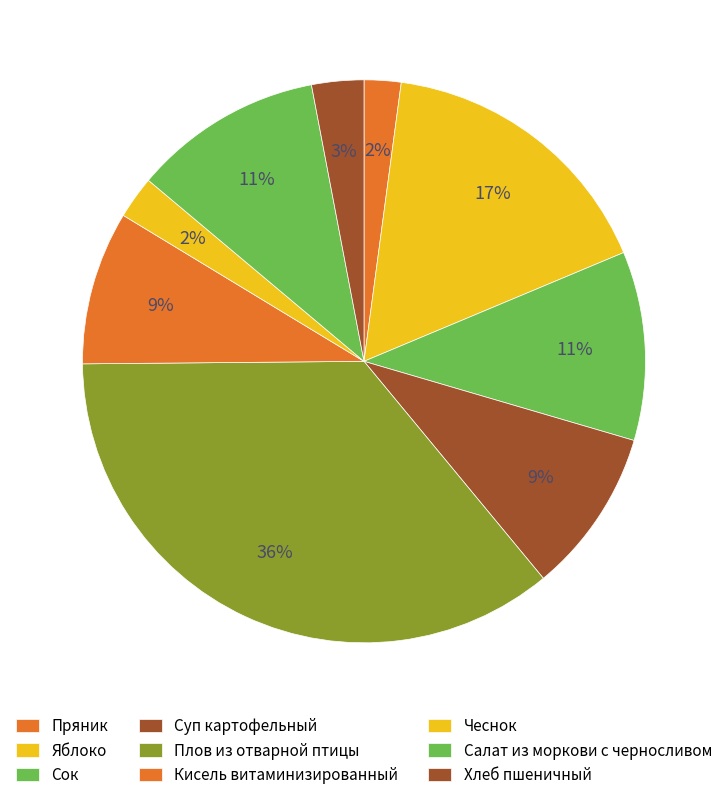

To the nearest percent, what is the combined percentage of Сок and Кисель витаминизированный?

20%